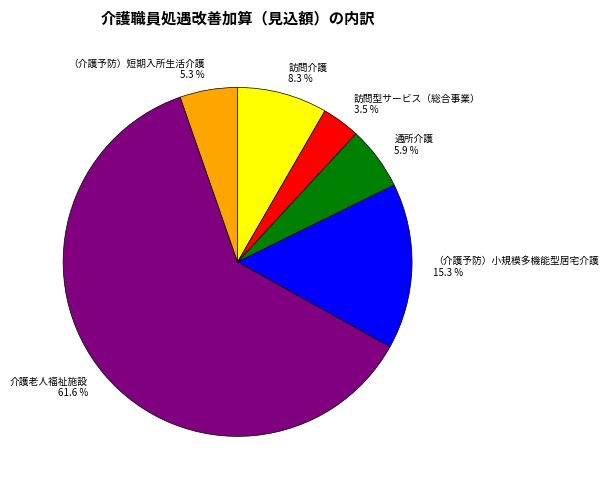

What percentage is the 介護老人福祉施設 slice, to the nearest percent?

62%